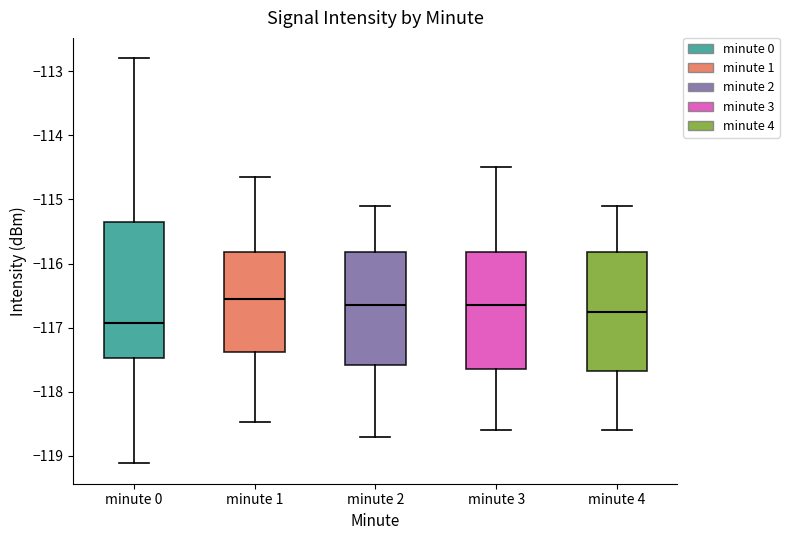

Comparing the boxes themselves (not the whiskers), which one is the tallest?

minute 0